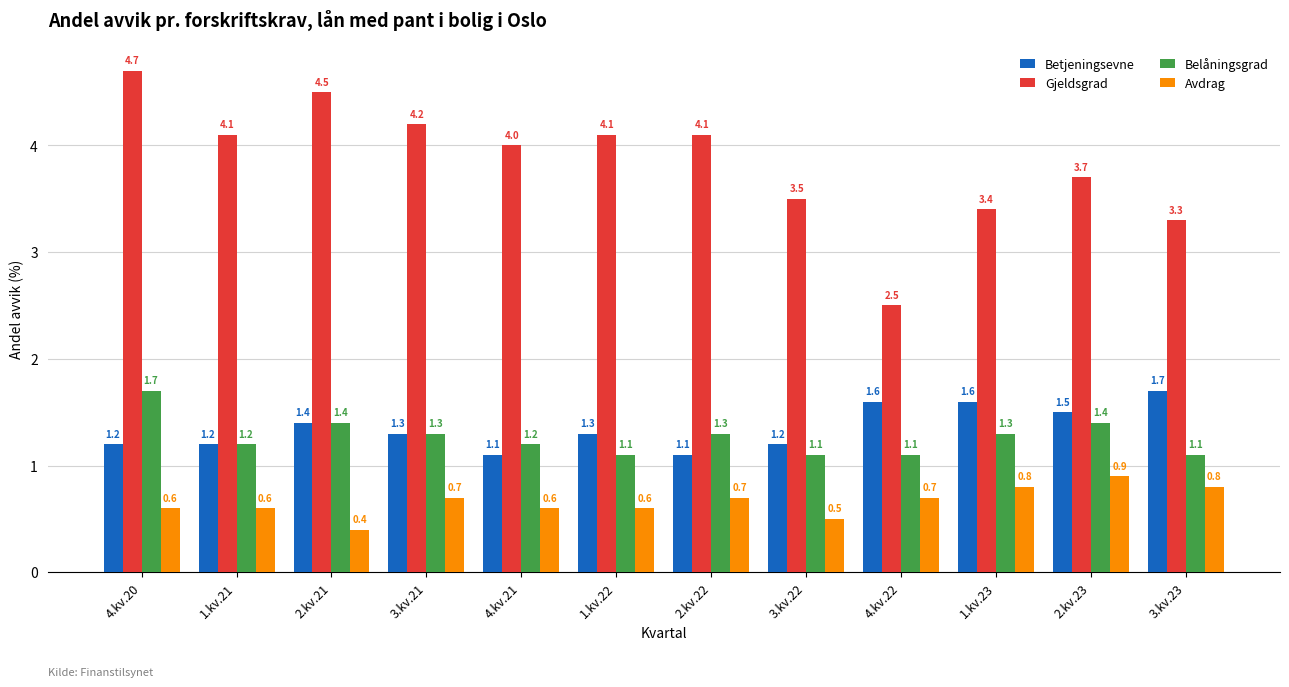

Does the chart contain any negative values?

No